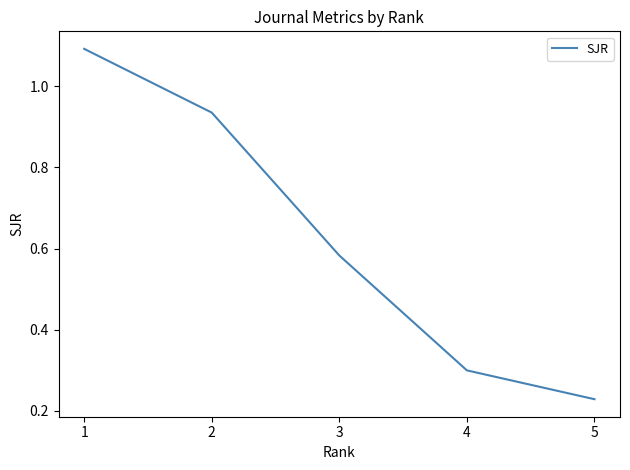

List the labels in order of value, smallest first.

5, 4, 3, 2, 1